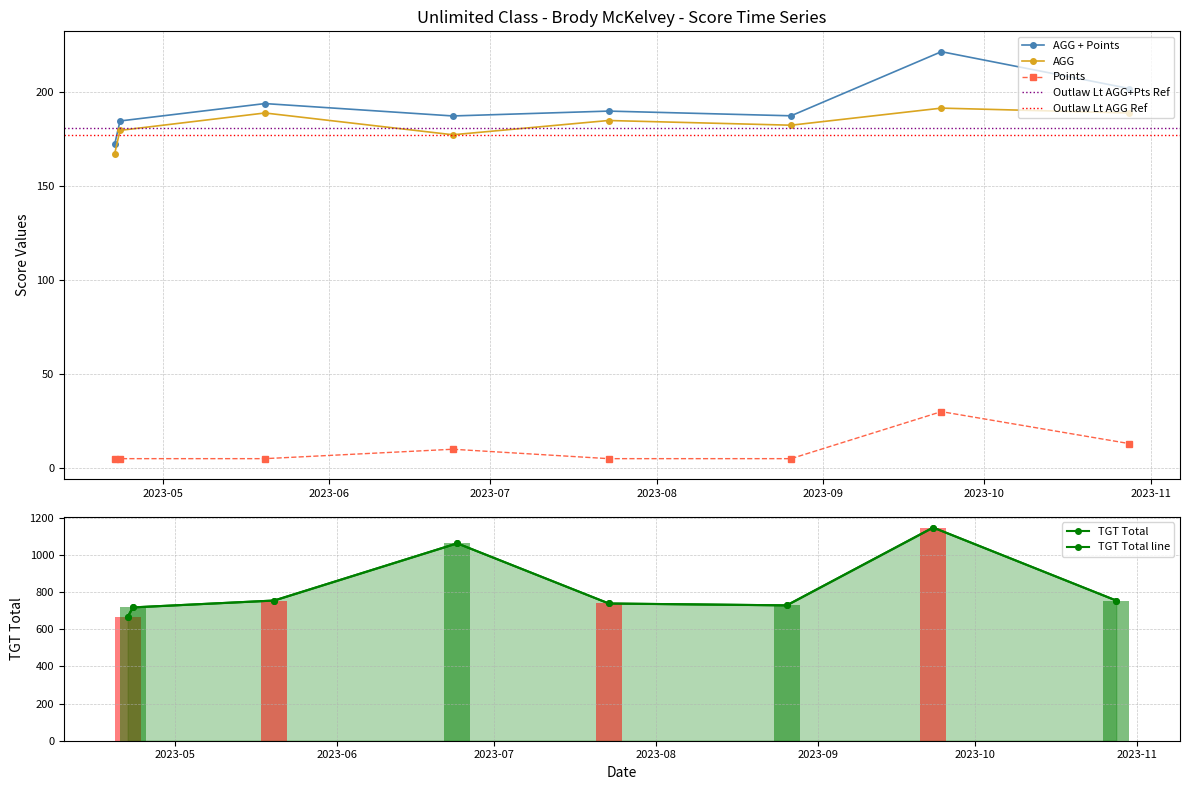

What is the highest value of the AGG + Points series?

221.3